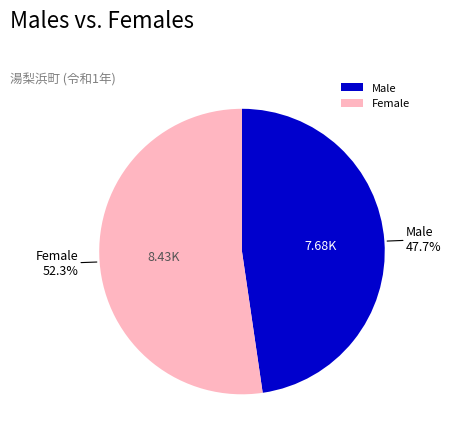

Approximately how many times larger is the value at Male compared to Female?

0.9